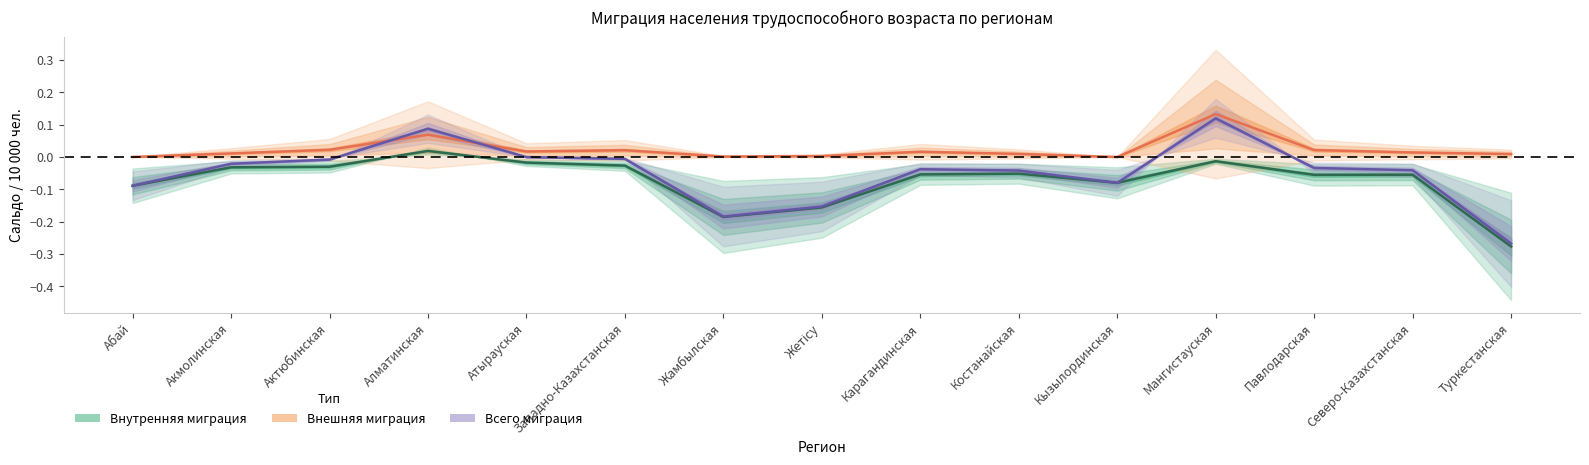

At how many categories does at least one series exceed 0?

14